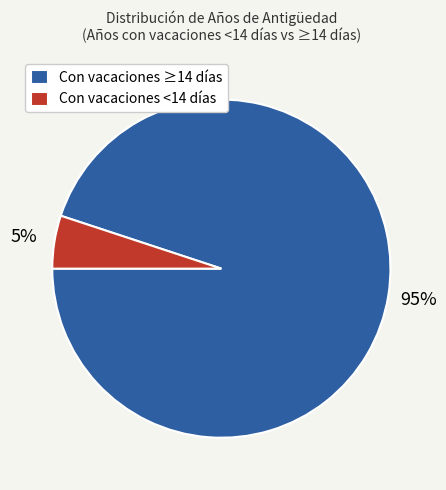

What percentage is the Con vacaciones <14 días slice, to the nearest percent?

5%